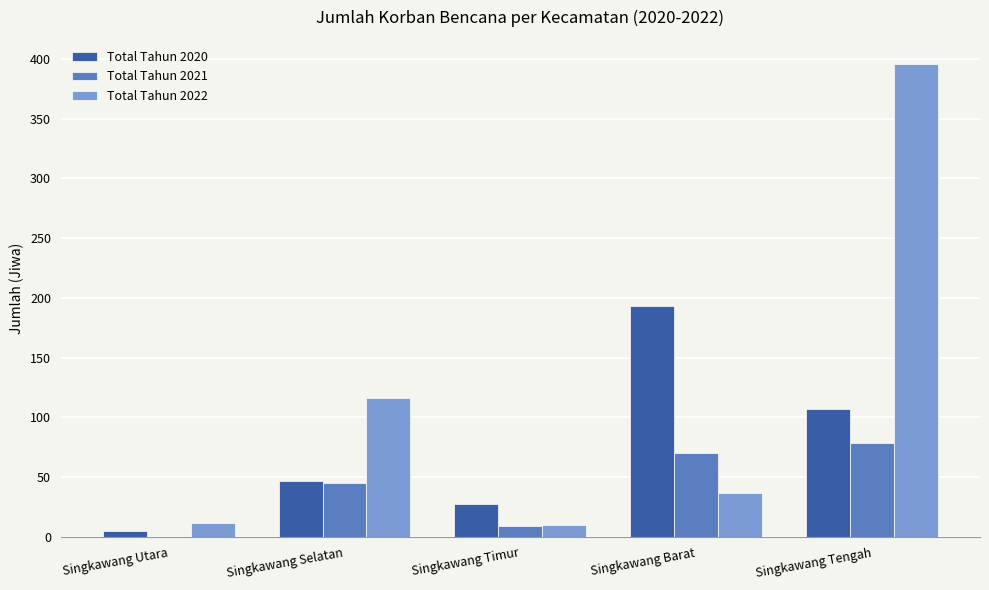

Reading left to right, extract all data points from this chart.

Total Tahun 2020: 5	47	28	193	107
Total Tahun 2021: 0	45	9	70	79
Total Tahun 2022: 12	116	10	37	396